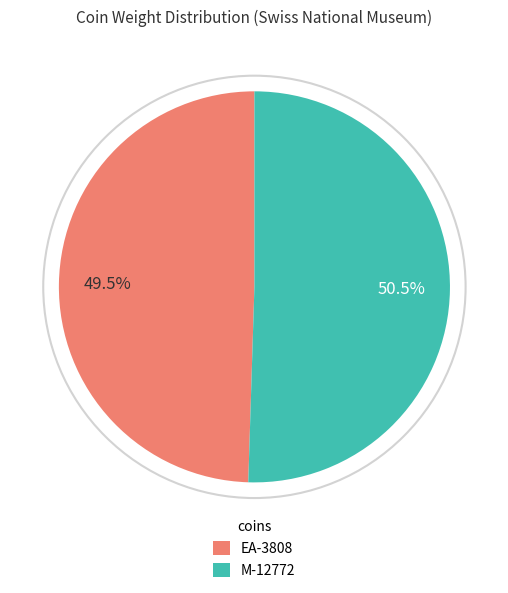

Does any single category account for the majority?

Yes